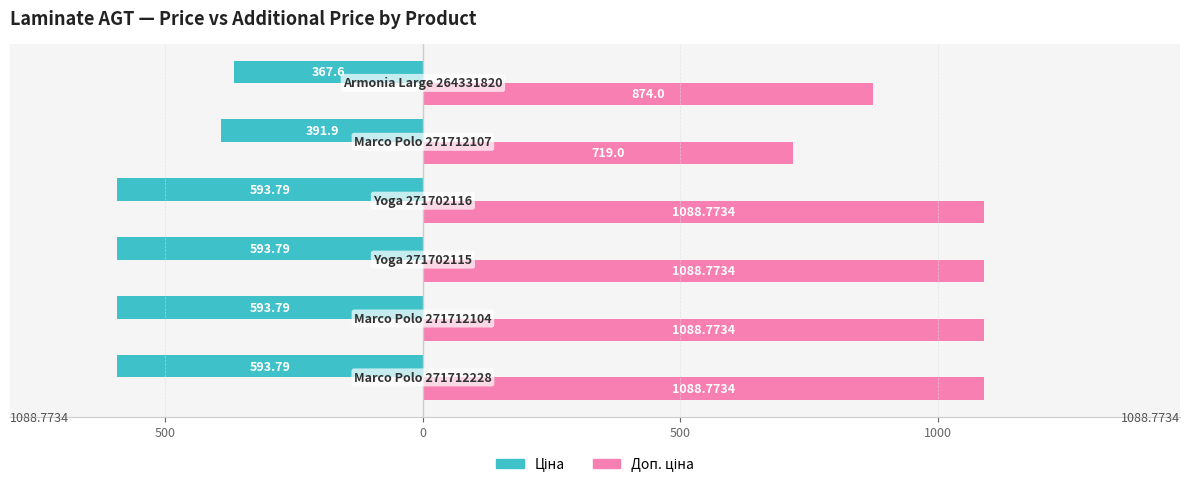

What are all the series names shown in the legend?

Ціна, Доп. ціна